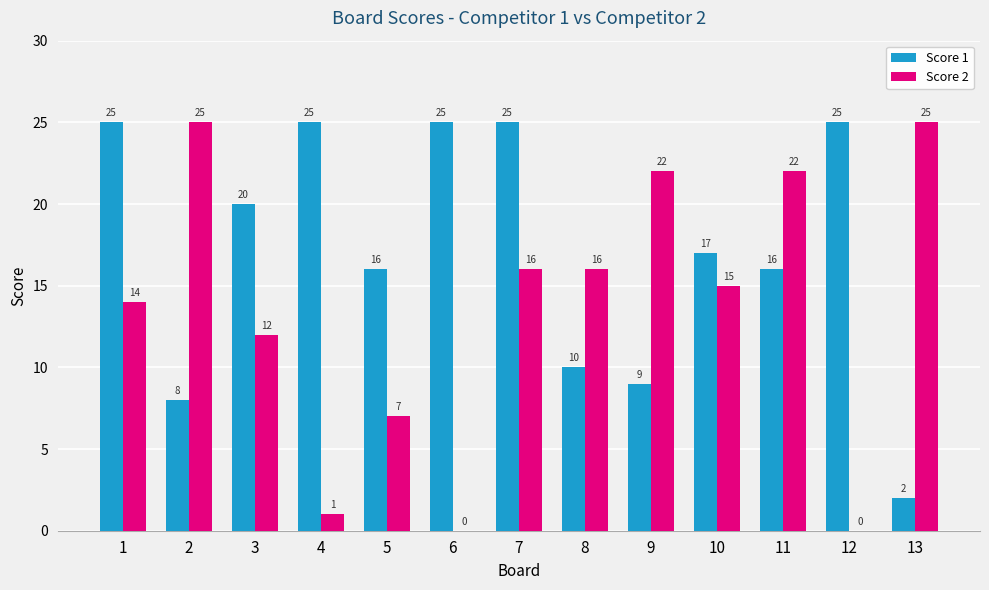

What is the sum of all Score 2 values?

175